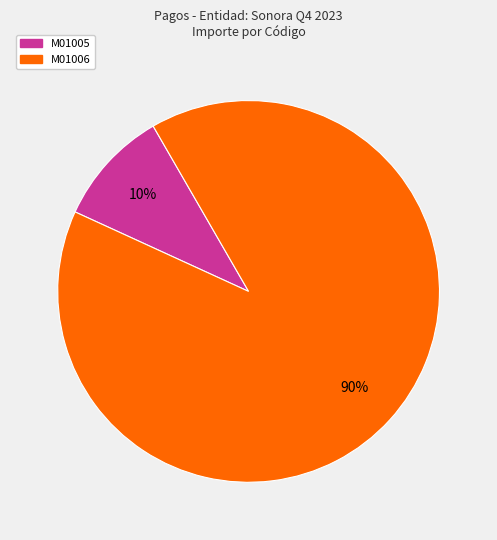

Is there a majority slice in this chart?

Yes